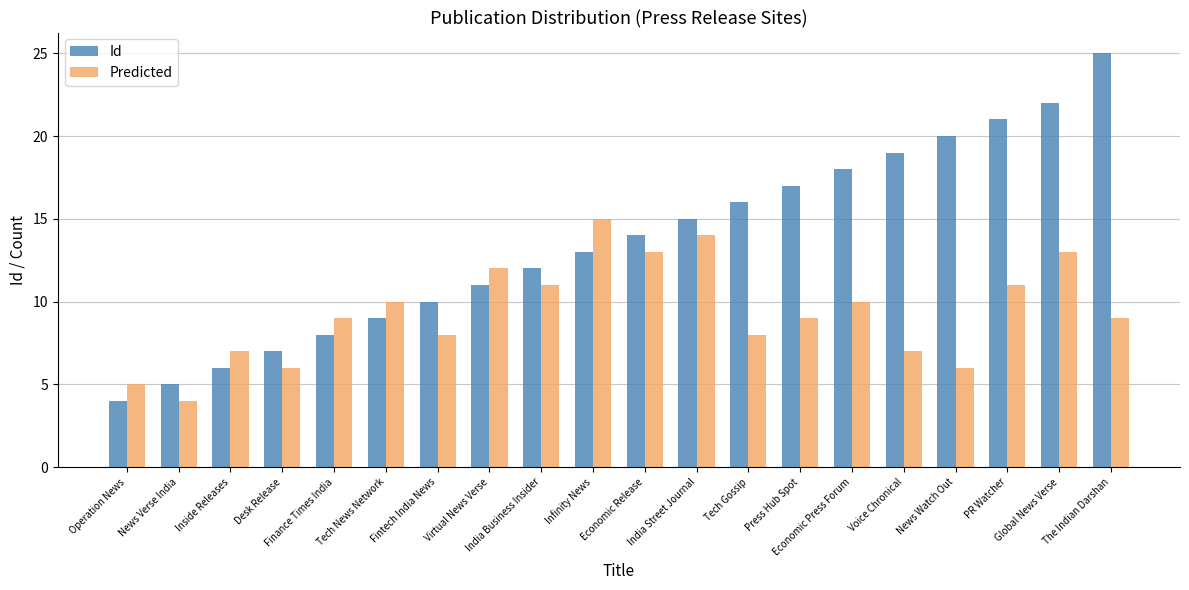

What is the total value across all series at Voice Chronical?

26